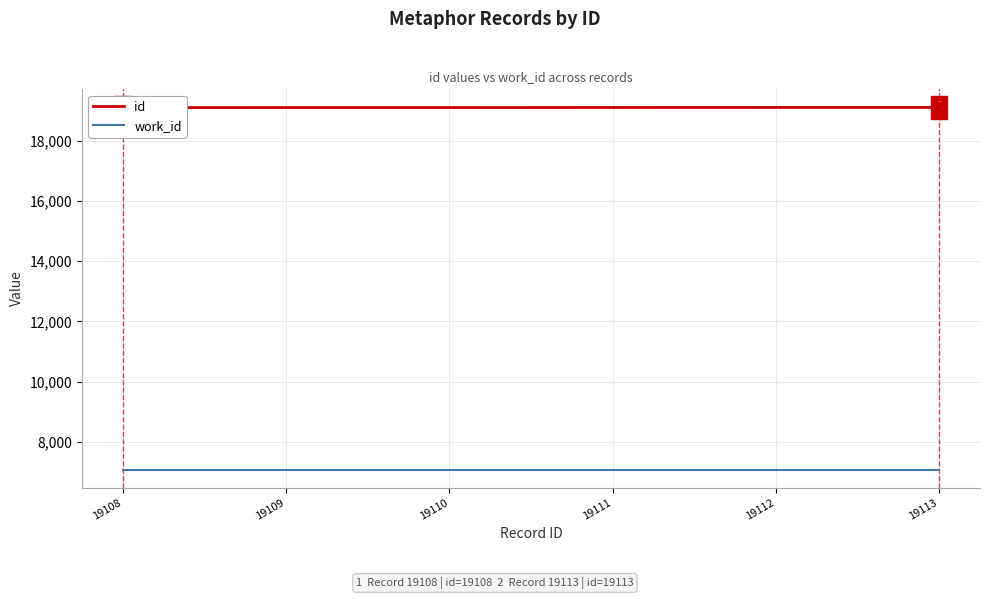

Is this an area chart (filled region under the line)?

No